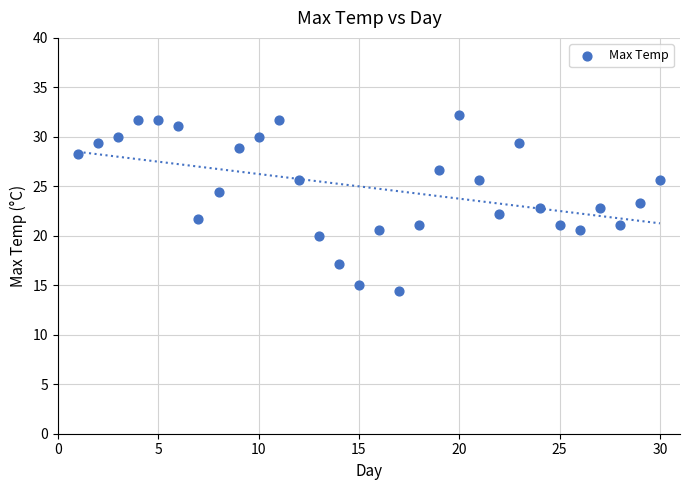

What is the range of Y values (max minus min)?

17.8